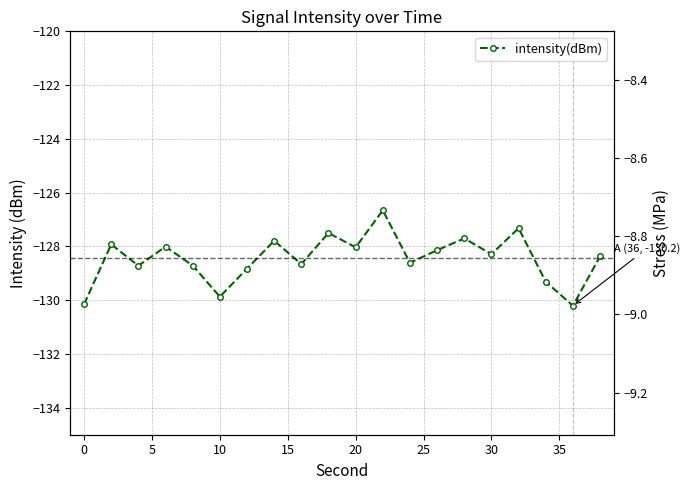

Reading left to right, extract all data points from this chart.

-130.1	-127.9	-128.7	-128.0	-128.7	-129.9	-128.8	-127.8	-128.7	-127.5	-128.0	-126.7	-128.6	-128.1	-127.7	-128.3	-127.3	-129.3	-130.2	-128.4